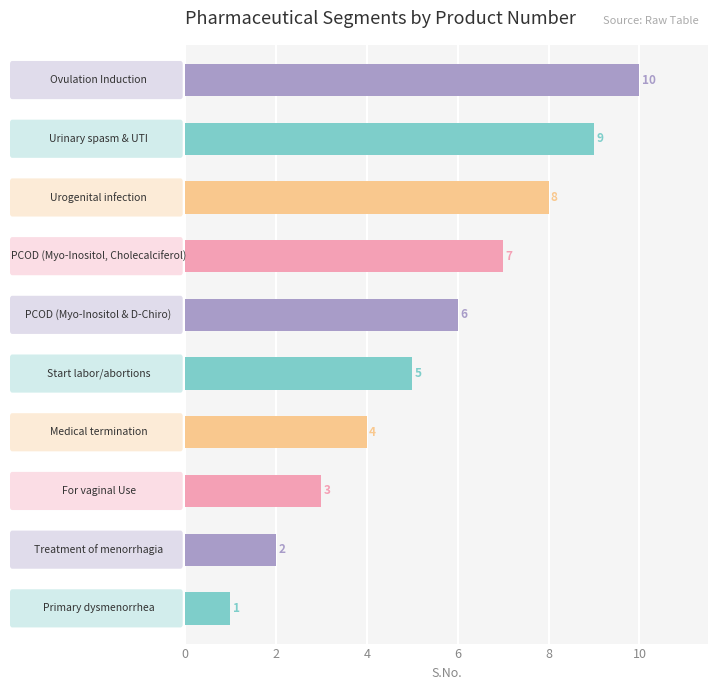

Count the values in the range 3 to 8.

6